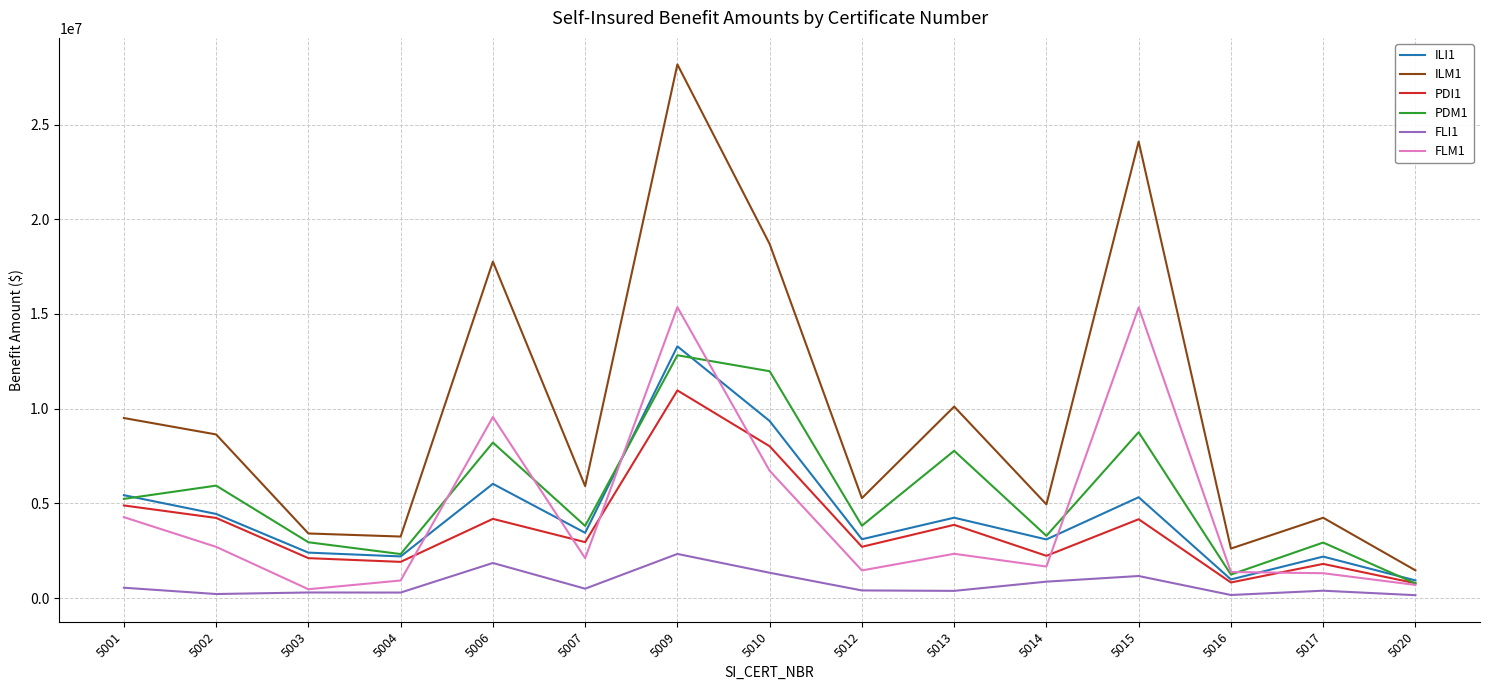

Does the chart display data point markers on the line(s)?

No